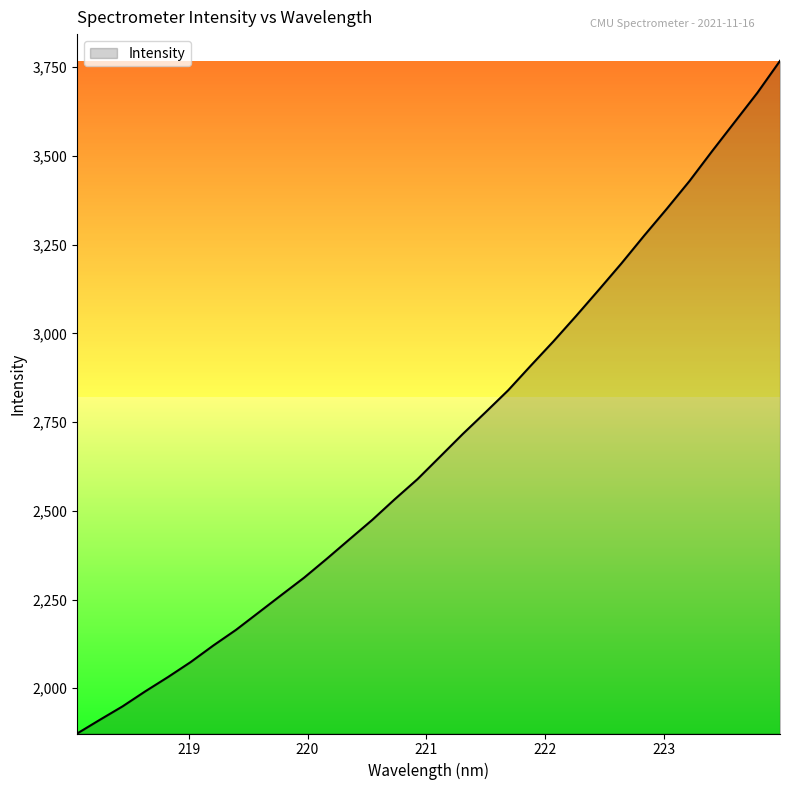

What is the difference between the maximum and minimum values?

1895.7